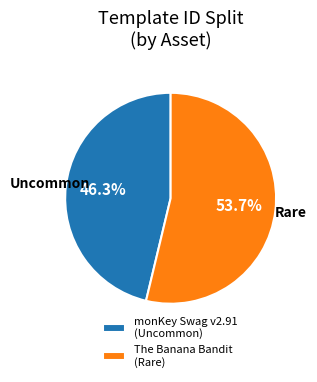

Is there a majority slice in this chart?

Yes